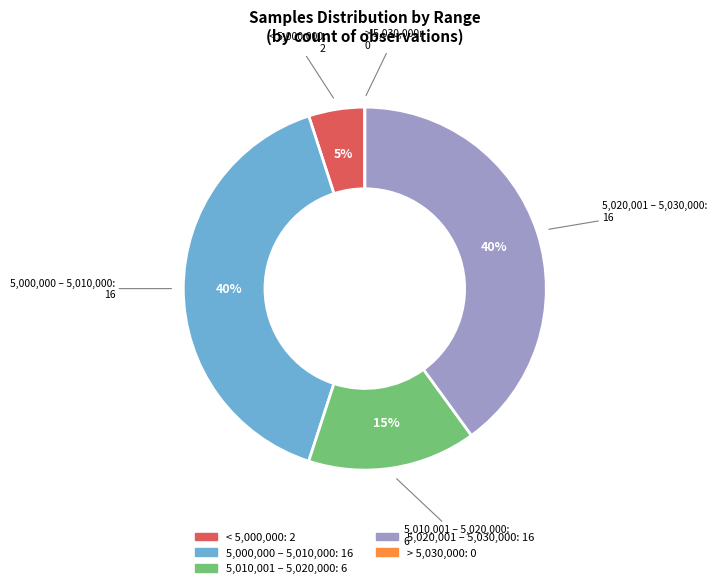

To the nearest percent, what is the average slice percentage?

20%